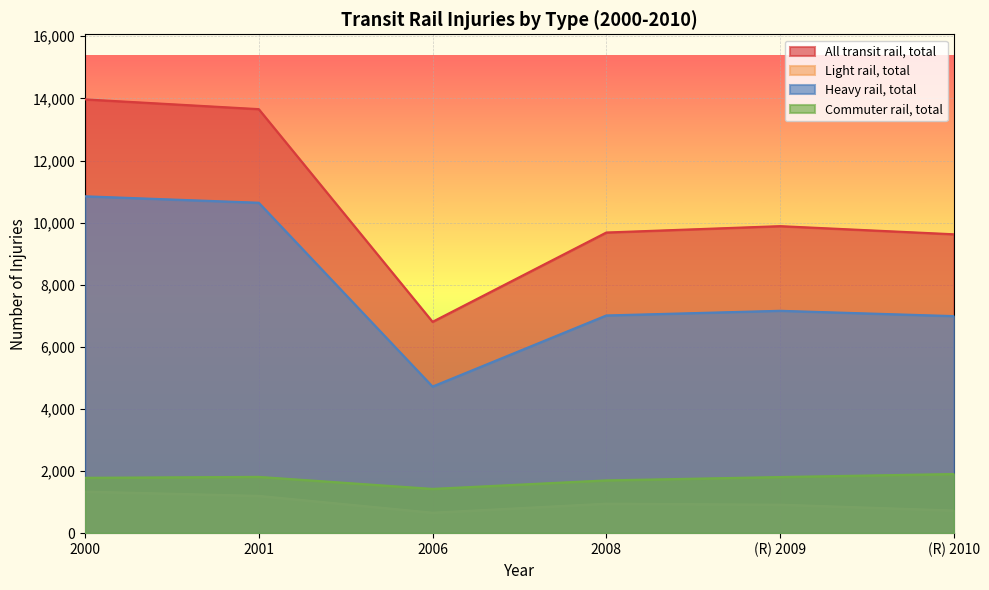

What position from the right is 2006?

4